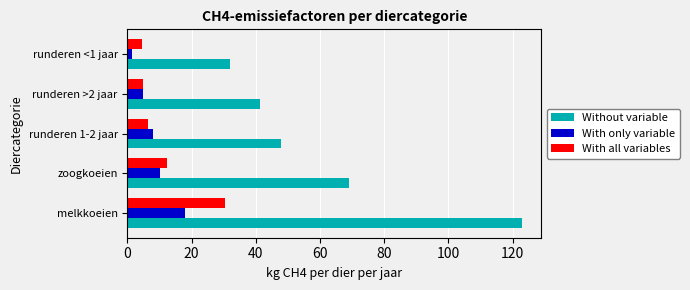

How many values in the With only variable series are below 8?

2